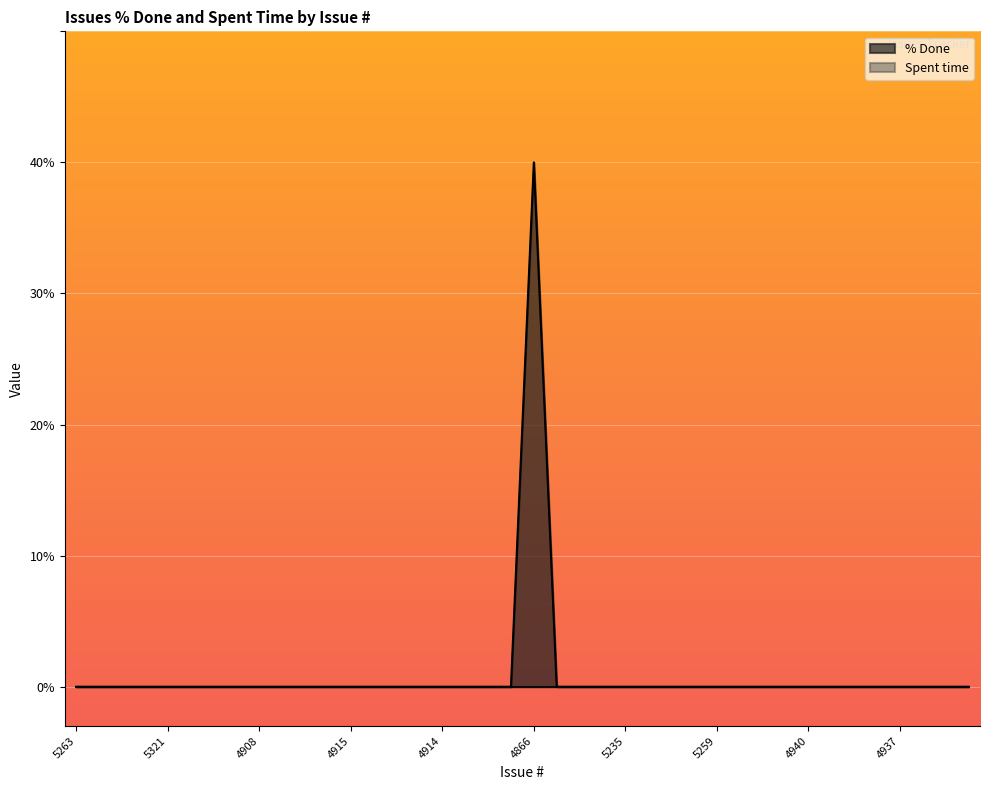

Reading right to left, transcribe all the data shown in this chart.

4943=0	4952=0	4948=0	4937=0	4936=0	4960=0	4954=0	4940=0	4959=0	4950=0	5225=0	5259=0	4984=0	5236=0	4967=0	5235=0	5315=0	5306=0	5327=0	4866=40	4868=0	4873=0	4925=0	4914=0	4931=0	4933=0	4932=0	4915=0	4926=0	4890=0	4901=0	4908=0	4979=0	5265=0	5257=0	5321=0	5340=0	5339=0	5256=0	5263=0